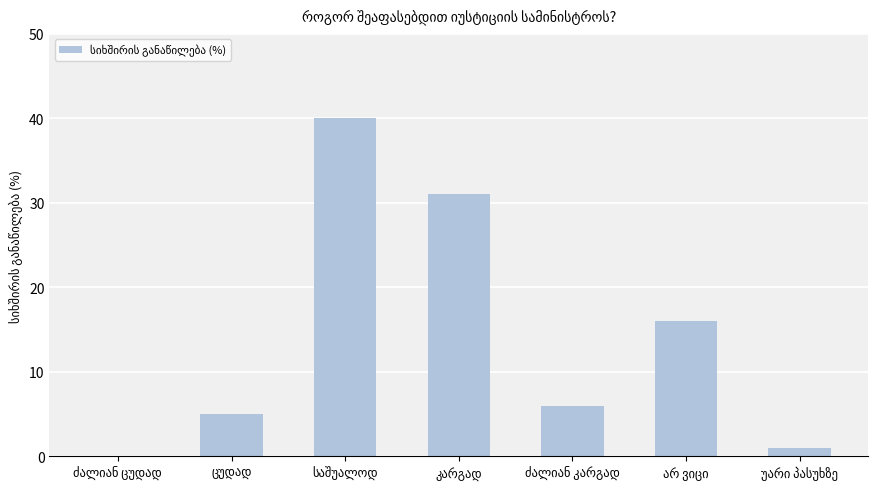

What is the sum of all values?

99